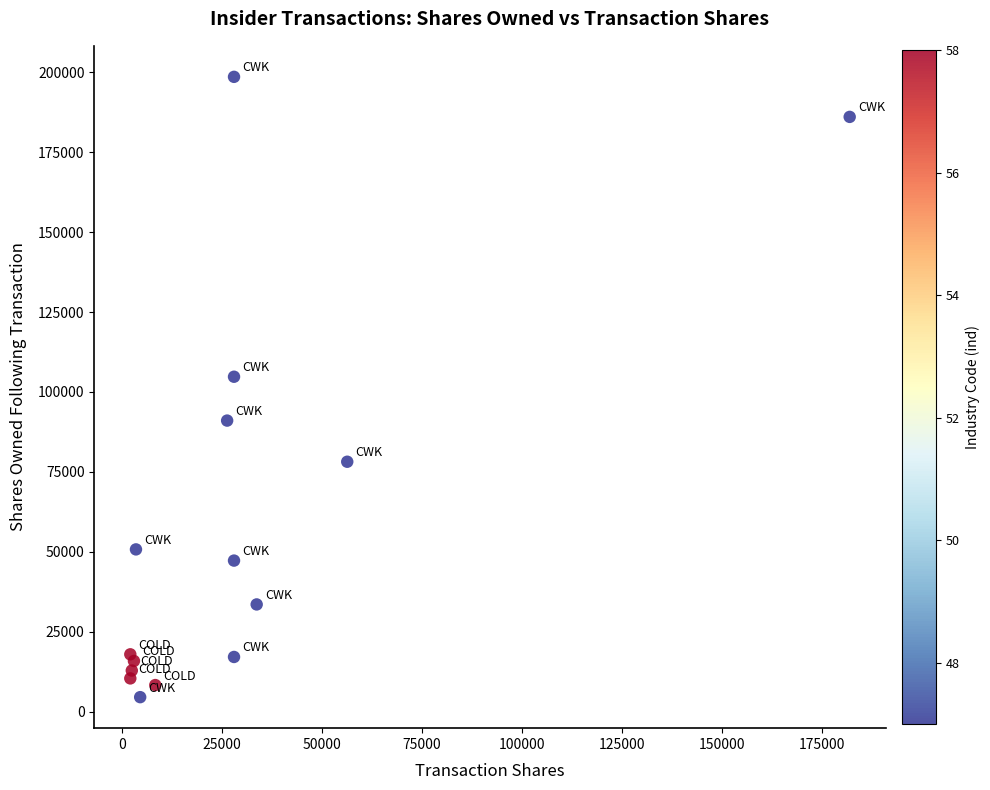

What Y value in the scatter plot is closest to 101547?

104757